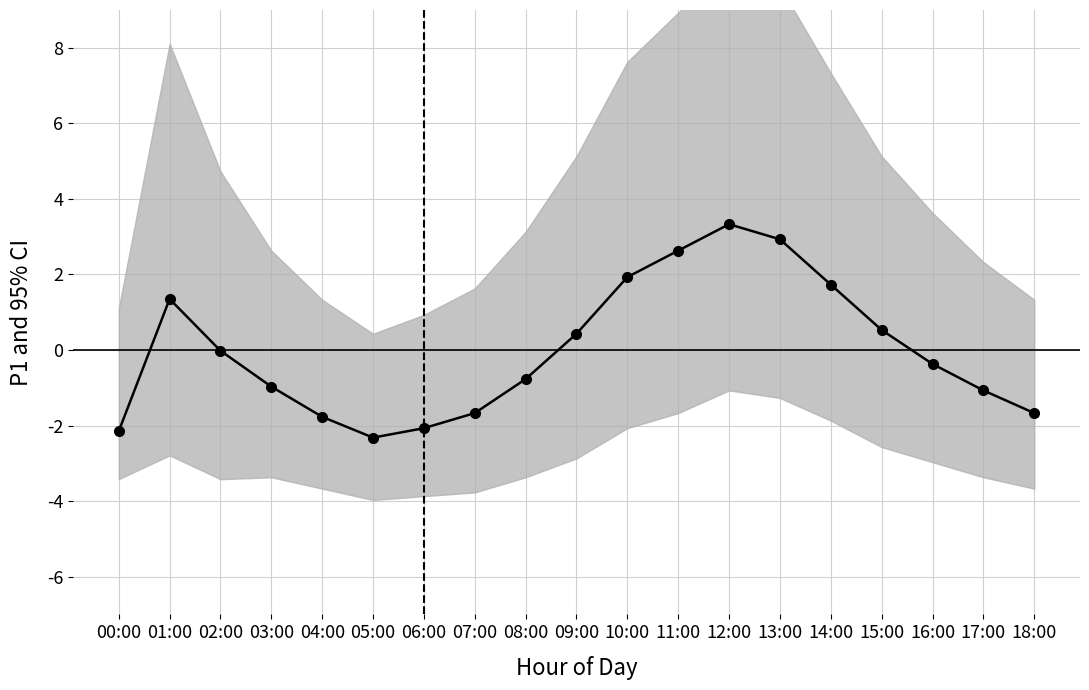

How many categories are shown in the chart?

19